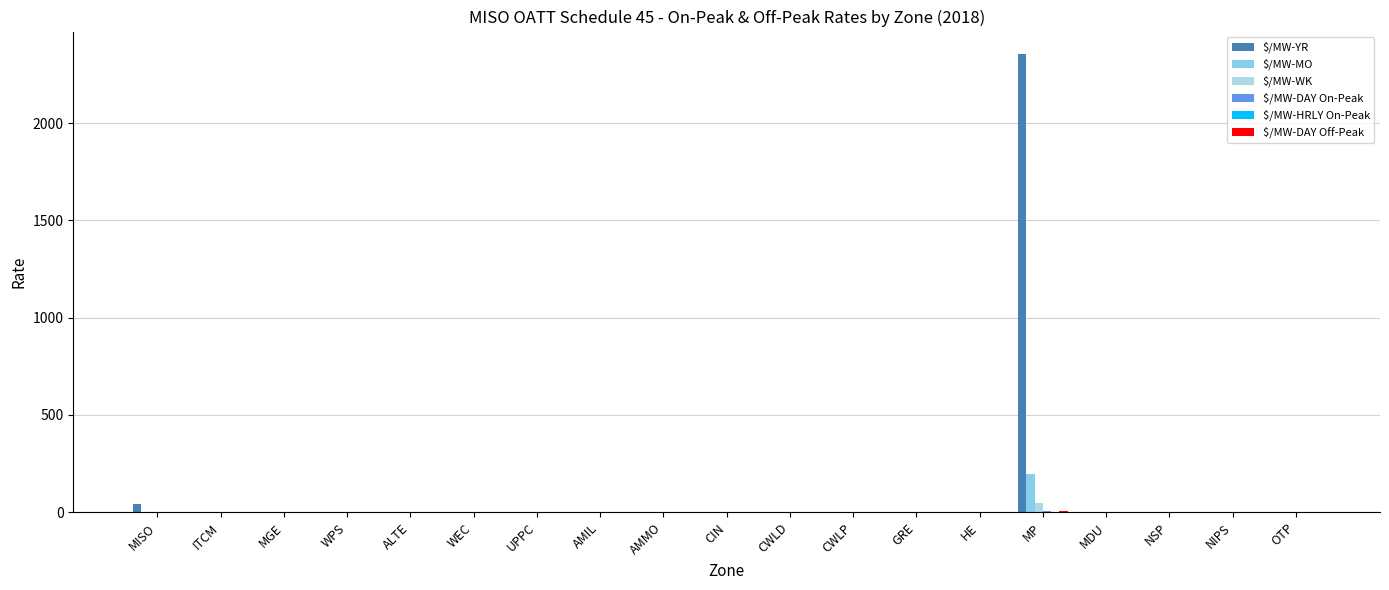

Reading left to right, what are all the values shown in this chart?

$/MW-YR: 41.3	0.0	0.0	0.0	0.0	0.0	0.0	0.0	0.0	0.0	0.0	0.0	0.0	0.0	2352.8	0.0	0.0	0.0	0.0
$/MW-MO: 3.4	0.0	0.0	0.0	0.0	0.0	0.0	0.0	0.0	0.0	0.0	0.0	0.0	0.0	196.1	0.0	0.0	0.0	0.0
$/MW-WK: 0.8	0.0	0.0	0.0	0.0	0.0	0.0	0.0	0.0	0.0	0.0	0.0	0.0	0.0	45.2	0.0	0.0	0.0	0.0
$/MW-DAY On-Peak: 0.2	0.0	0.0	0.0	0.0	0.0	0.0	0.0	0.0	0.0	0.0	0.0	0.0	0.0	9.0	0.0	0.0	0.0	0.0
$/MW-HRLY On-Peak: 0.0	0.0	0.0	0.0	0.0	0.0	0.0	0.0	0.0	0.0	0.0	0.0	0.0	0.0	0.6	0.0	0.0	0.0	0.0
$/MW-DAY Off-Peak: 0.1	0.0	0.0	0.0	0.0	0.0	0.0	0.0	0.0	0.0	0.0	0.0	0.0	0.0	6.4	0.0	0.0	0.0	0.0